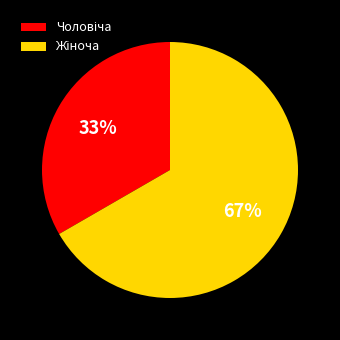

To the nearest percent, what is the average slice percentage?

50%